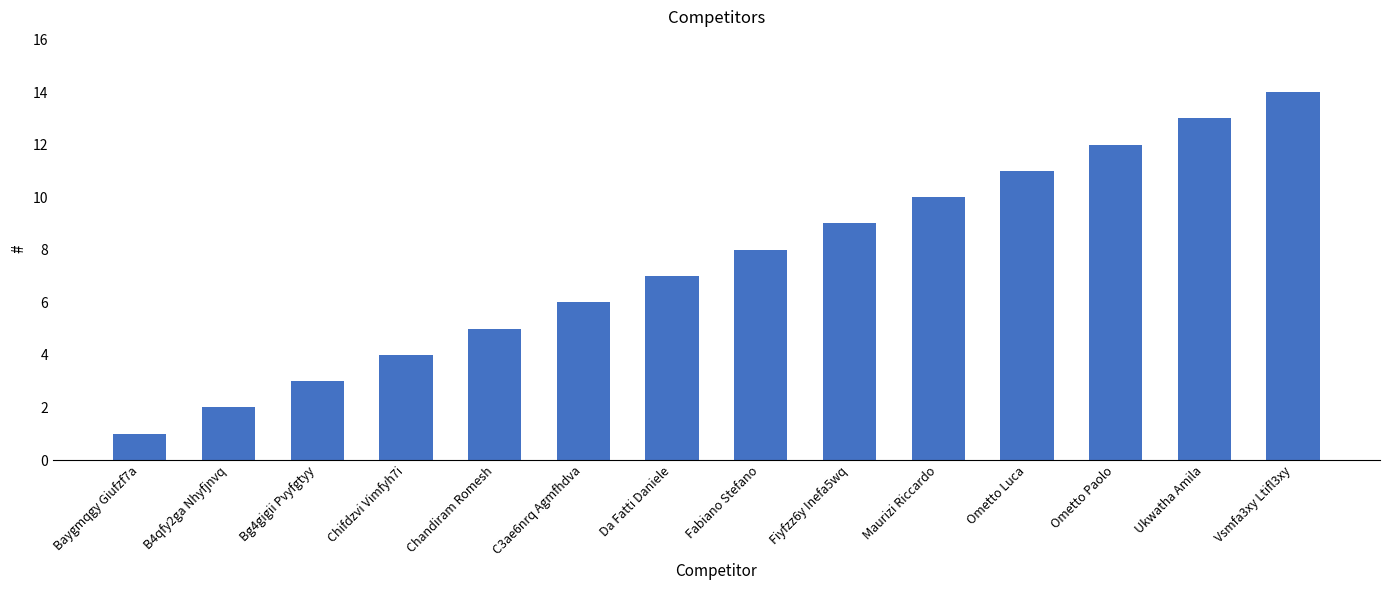

Rank the categories by value from highest to lowest.

Vsmfa3xy Ltifl3xy, Ukwatha Amila, Ometto Paolo, Ometto Luca, Maurizi Riccardo, Fiyfzz6y Inefa5wq, Fabiano Stefano, Da Fatti Daniele, C3ae6nrq Agmfhdva, Chandiram Romesh, Chifdzvi Vimfyh7i, Bg4gigii Pvyfgtyy, B4qfy2ga Nhyfjnvq, Baygmqgy Giufzf7a